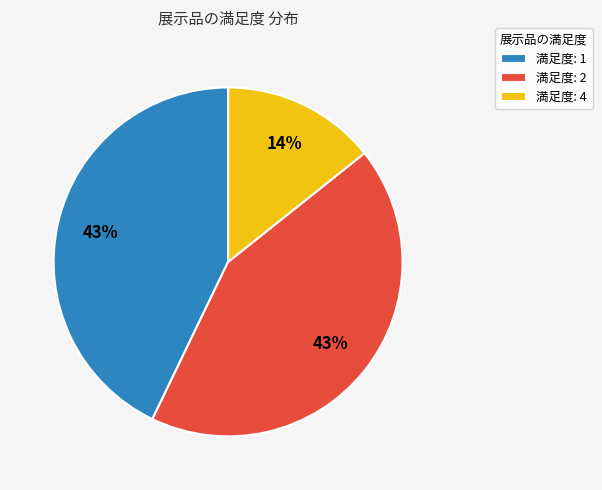

What is the smallest slice in the pie chart?

満足度: 4